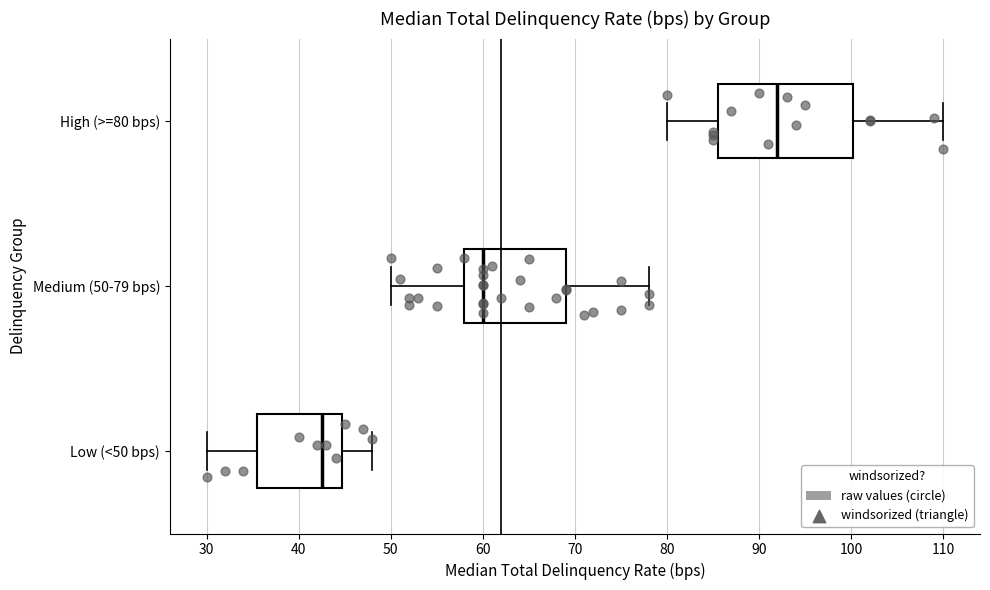

Where is the right edge of the box for Low (<50 bps) on the x-axis? The values are not printed on the chart, so give them approximately, as read against the axis.

45